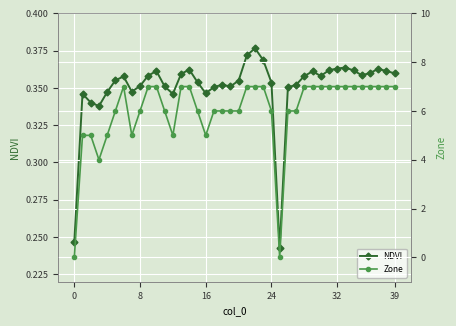

What is the difference between the maximum and minimum values in the Zone series?

7.0